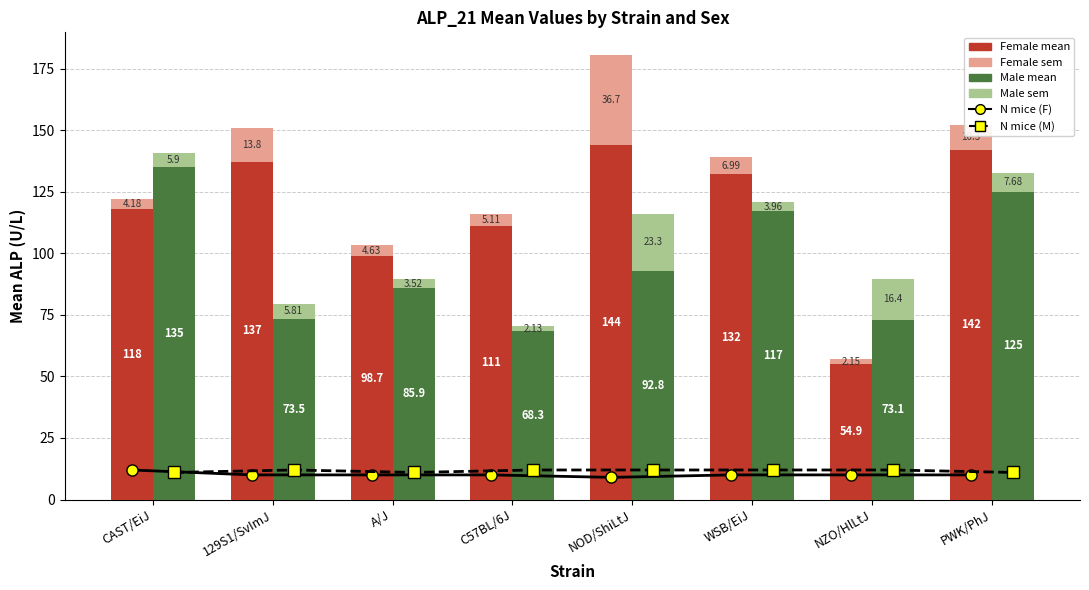

What is the difference between the maximum and minimum values in the Male mean series?

66.7